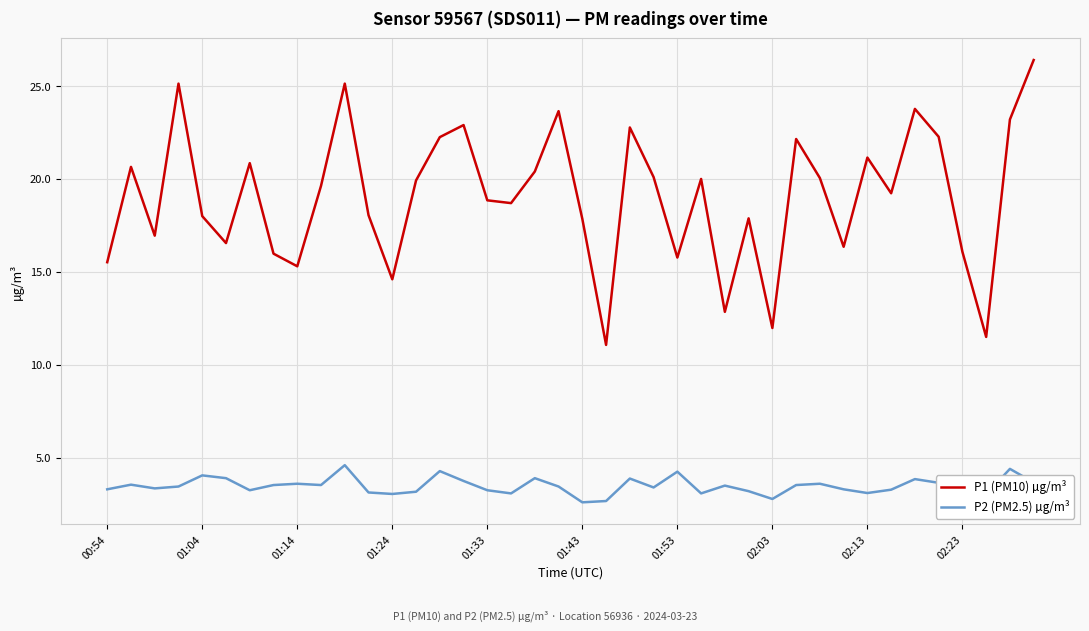

What is the lowest value of the P2 (PM2.5) µg/m³ series?

2.6